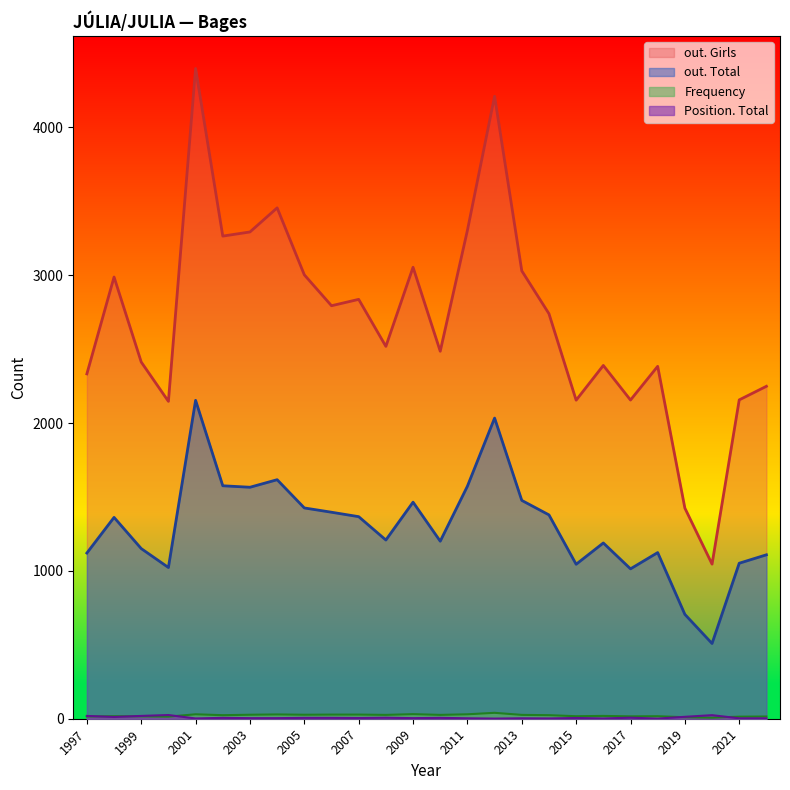

What is the lowest value of the out. Total series?

509